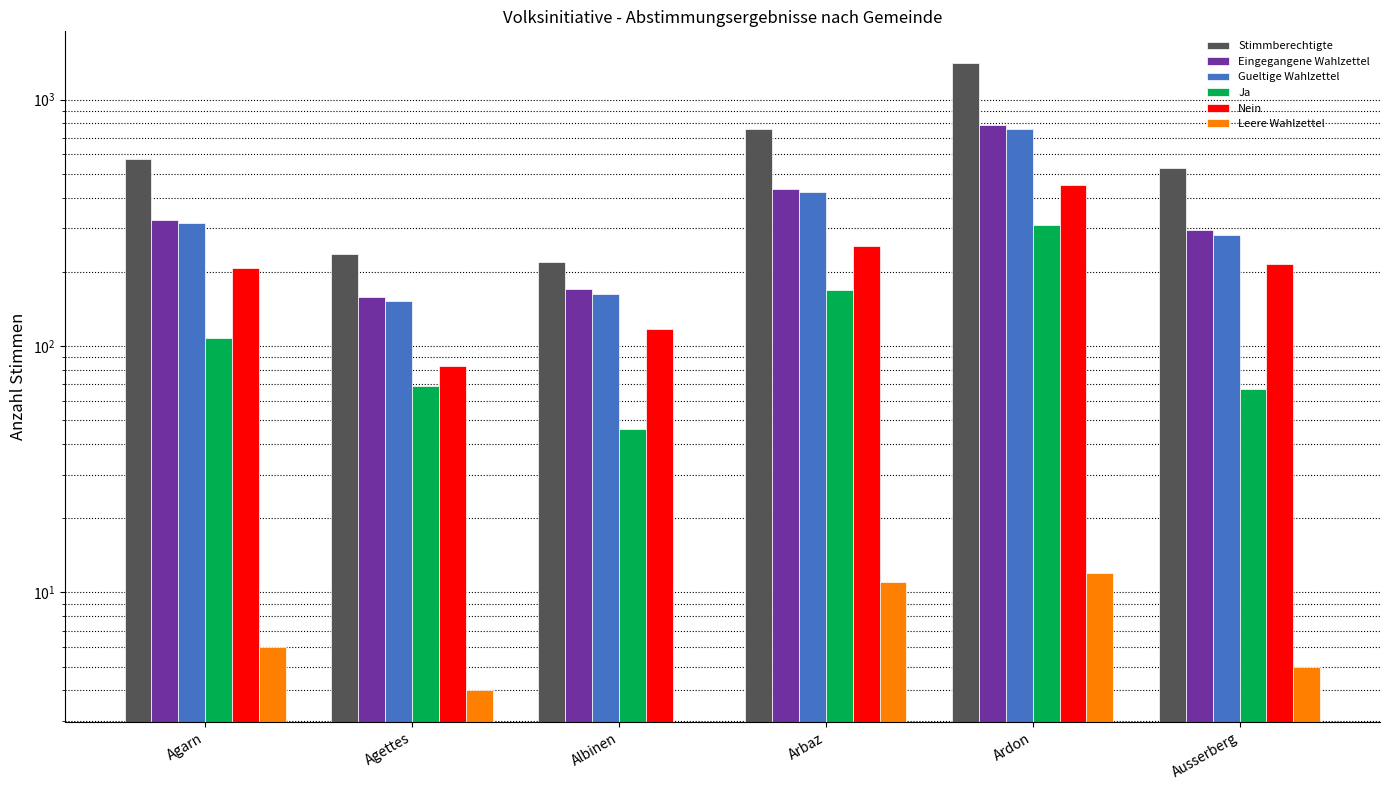

List the series in order of their peak value, highest first.

Stimmberechtigte, Eingegangene Wahlzettel, Gueltige Wahlzettel, Nein, Ja, Leere Wahlzettel